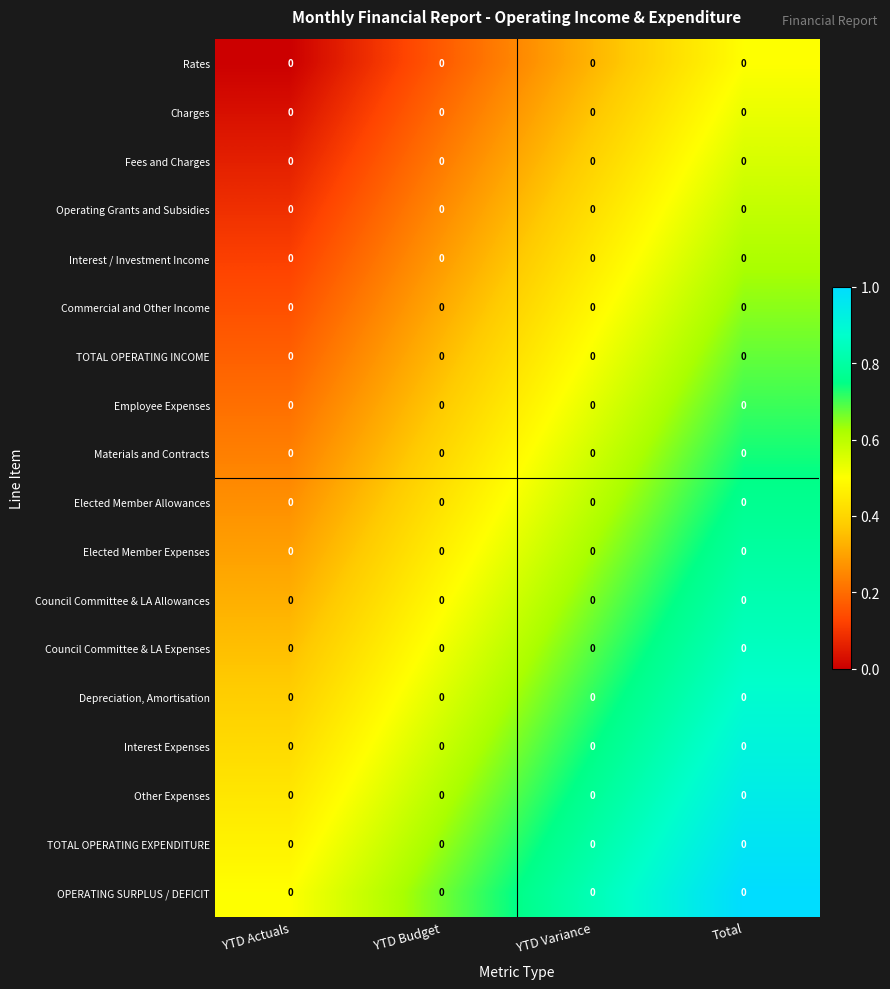

List the labels in order of Interest / Investment Income value, smallest first.

YTD Actuals, YTD Budget, YTD Variance, Total